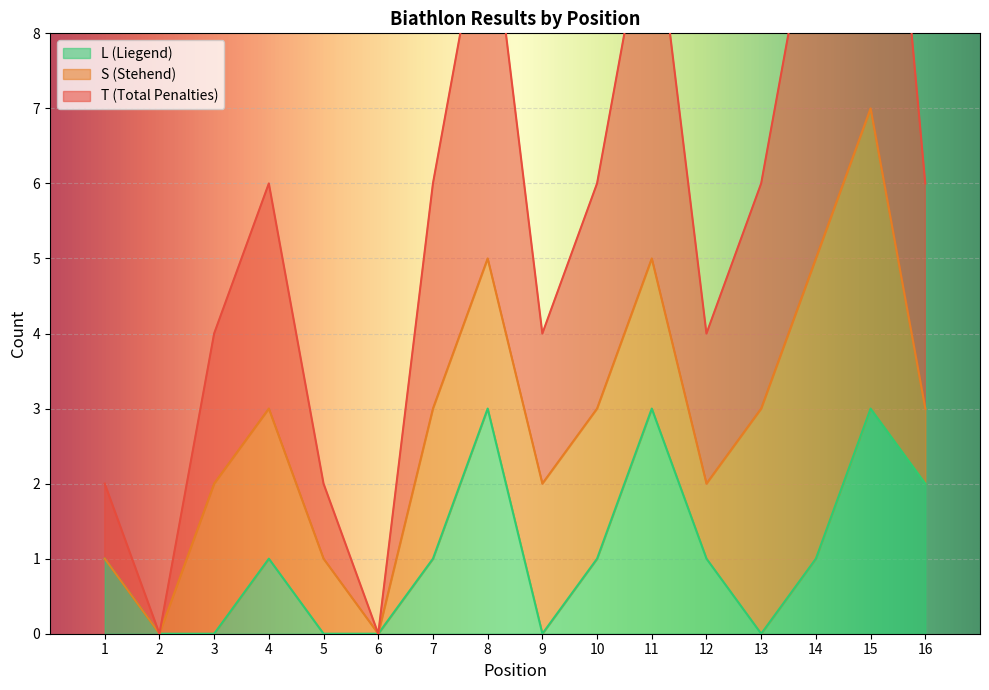

How many data points in L are less than 1?

6